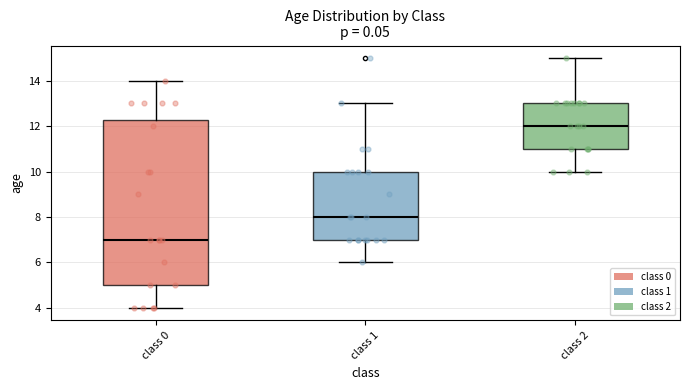

Which box's median line is the highest?

class 2